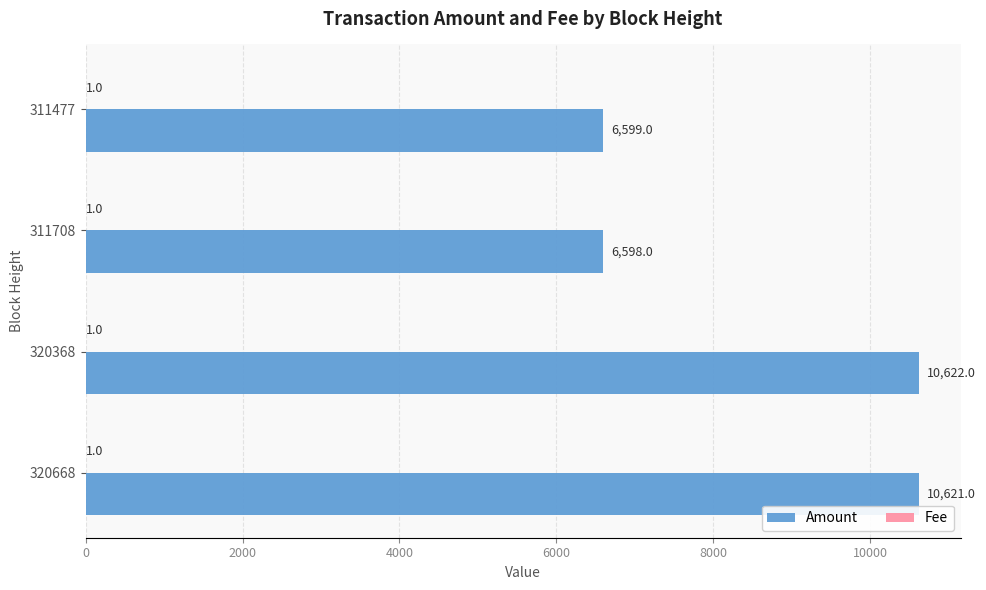

At which category is the sum across all series the highest?

320368